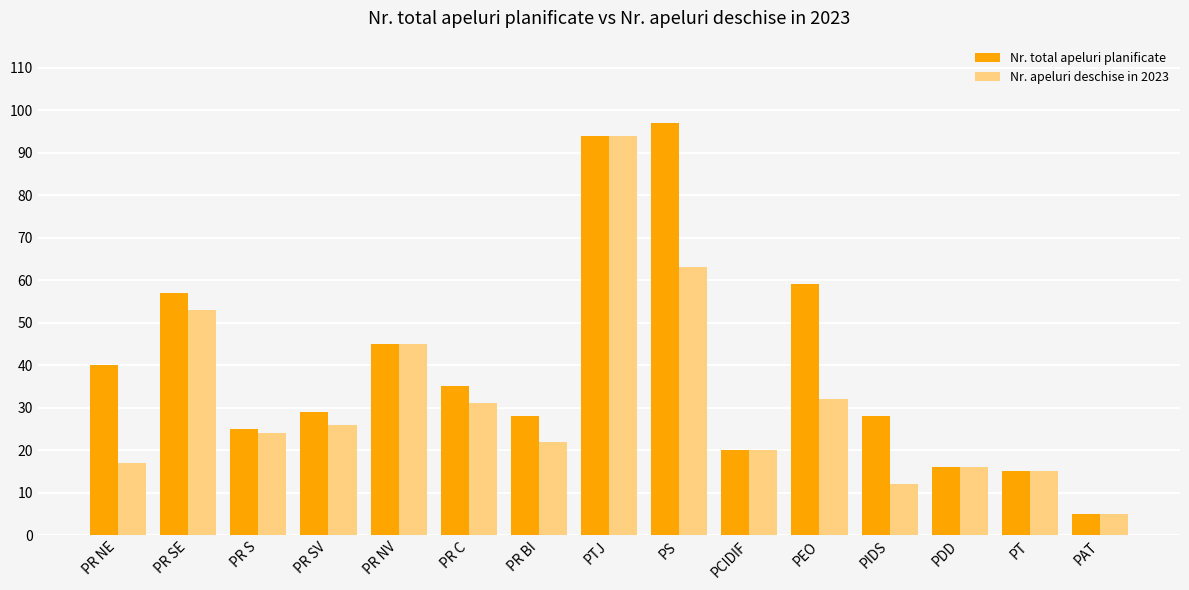

Are the bars grouped side by side (vs. stacked)?

Yes